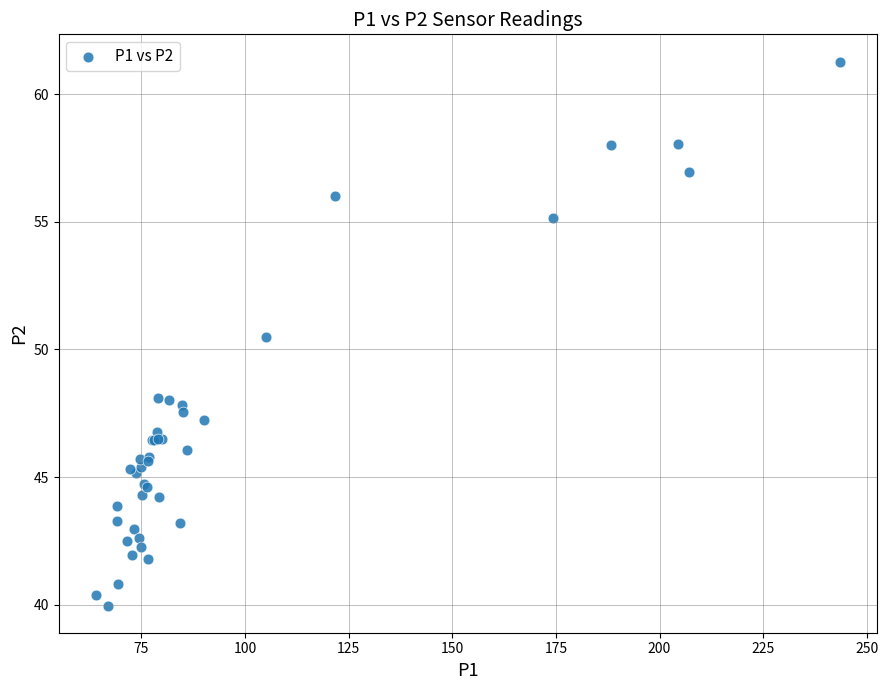

What Y value in the scatter plot is closest to 50?

50.5